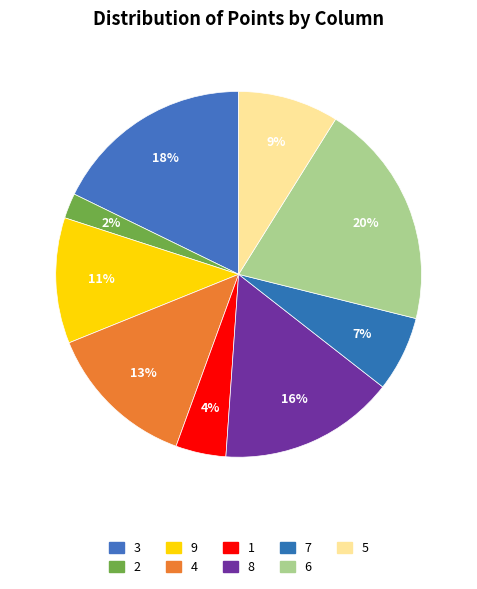

What is the largest slice in the pie chart?

6